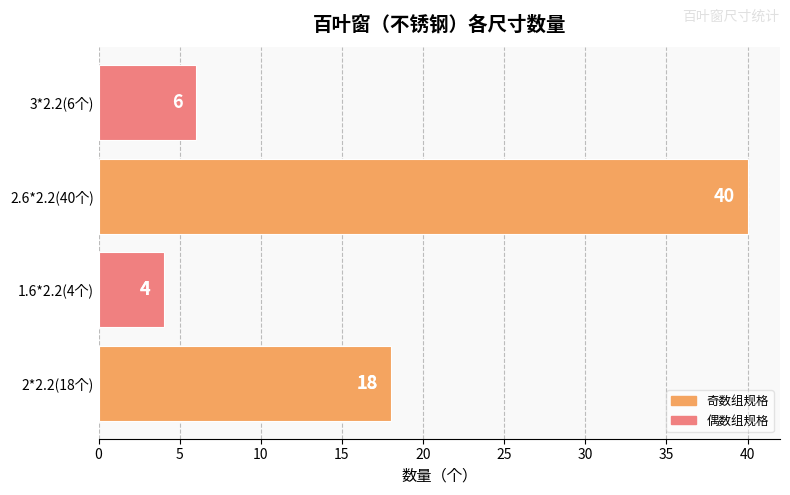

What is the minimum value shown in the chart?

4